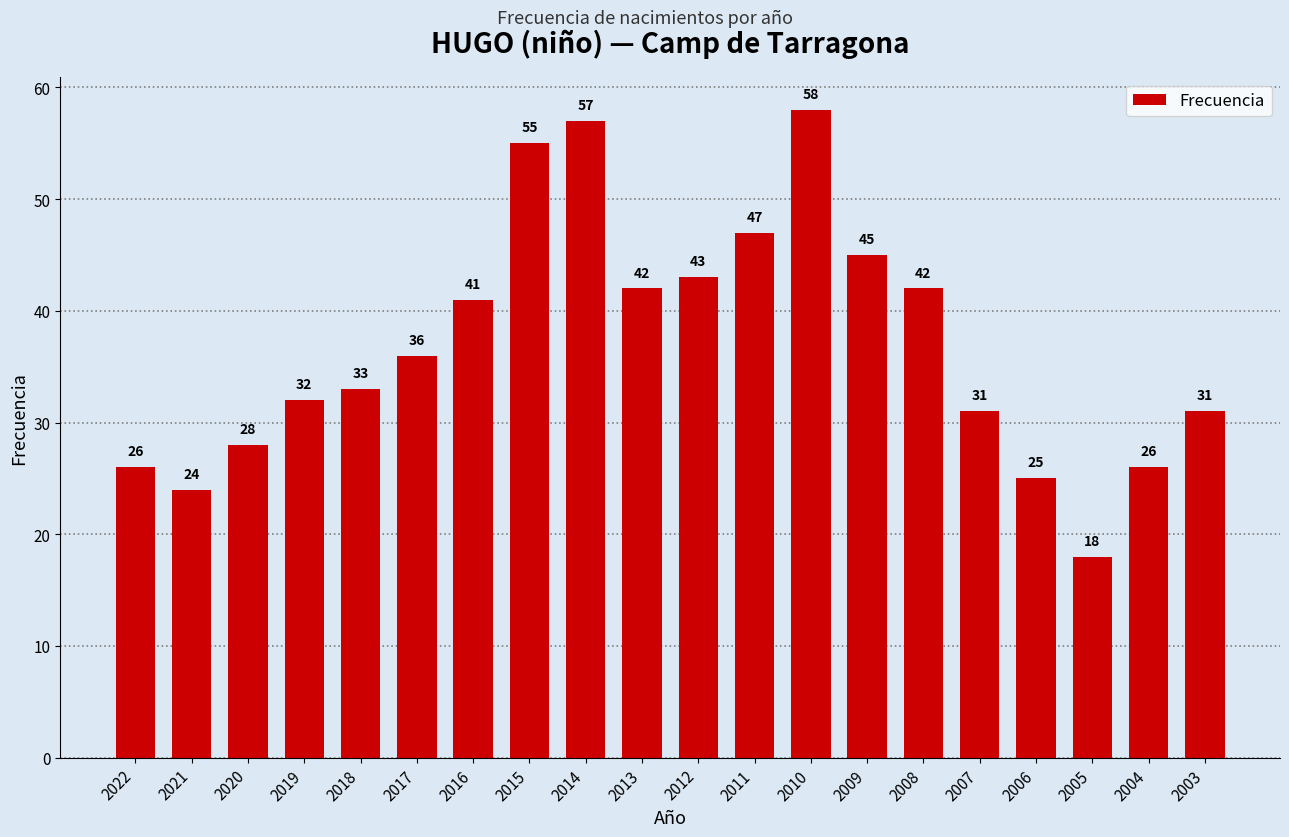

What is the average value?

37